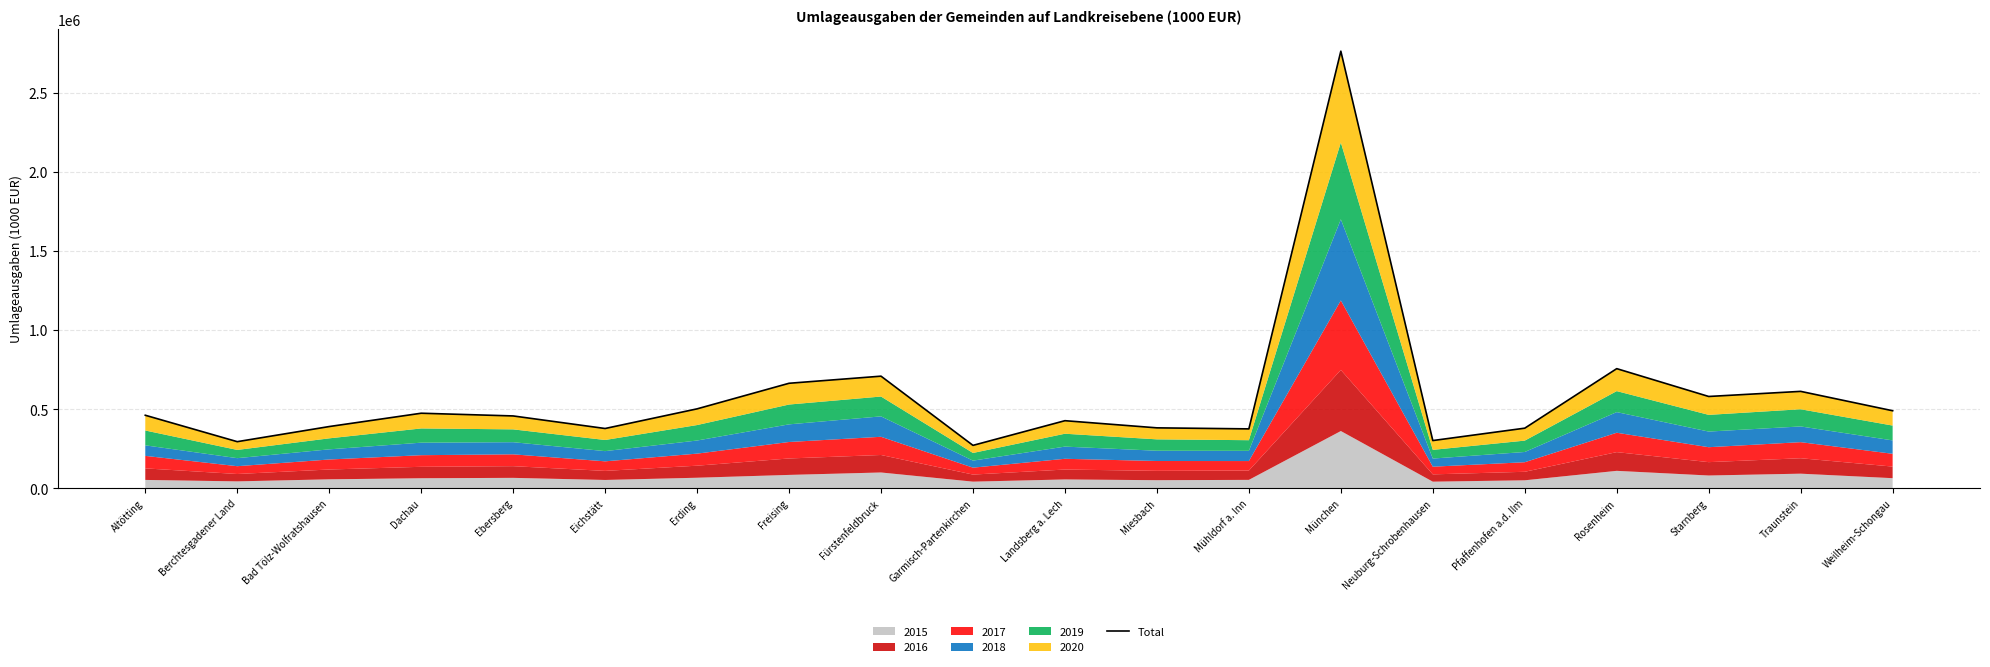

What position from the left is Mühldorf a. Inn?

13